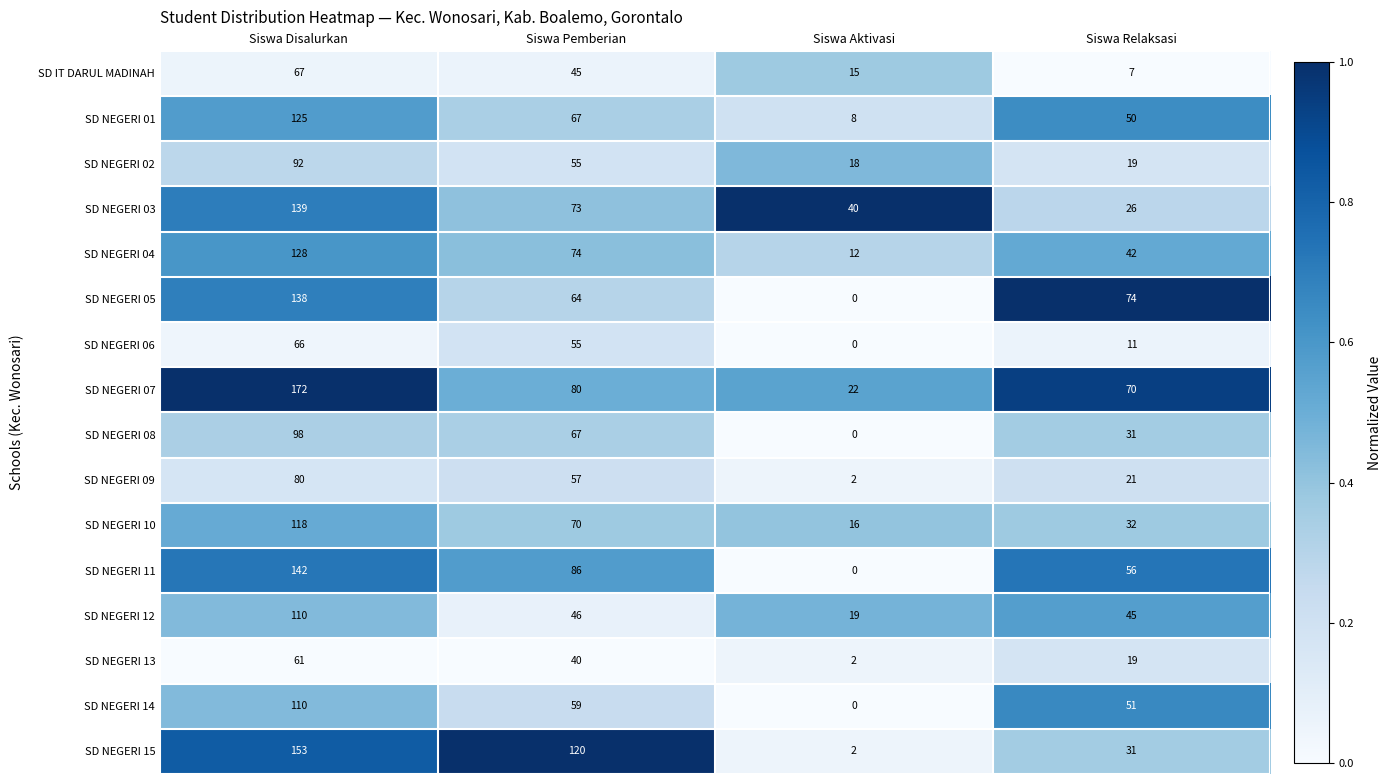

Which series changed the most between Siswa Disalurkan and Siswa Relaksasi?

SD NEGERI 15